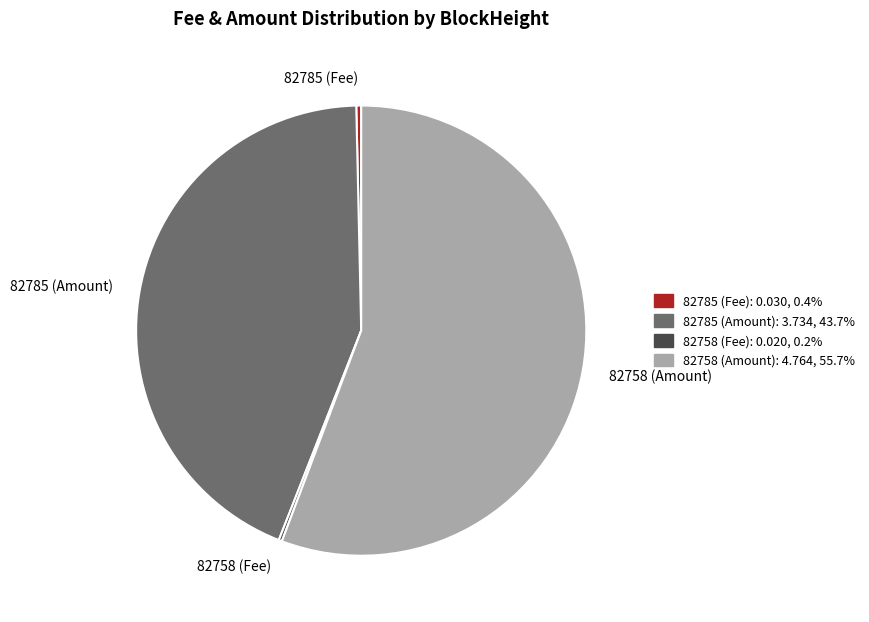

Which slice represents more than half of the pie?

82758 (Amount)